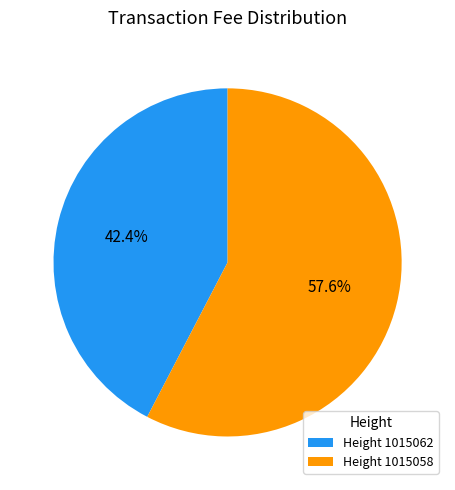

Combined, do Height 1015062 and Height 1015058 account for over 50%?

Yes